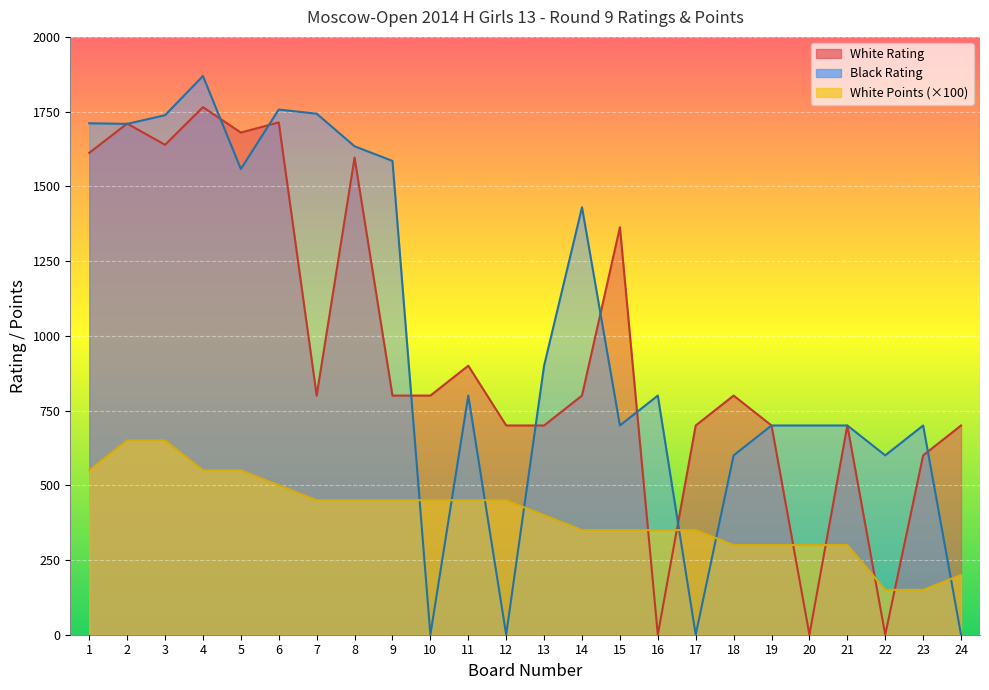

What is the total value across all series at 8?

3680